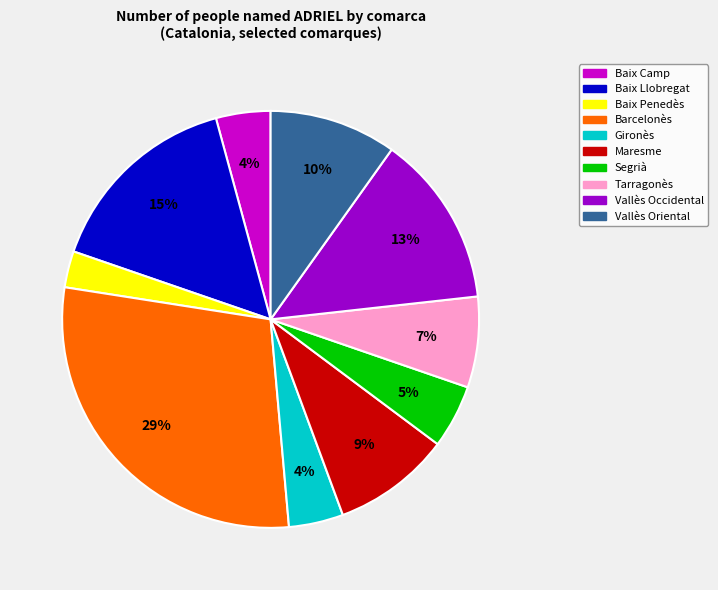

Approximately how many times larger is the value at Vallès Occidental compared to Gironès?

3.2